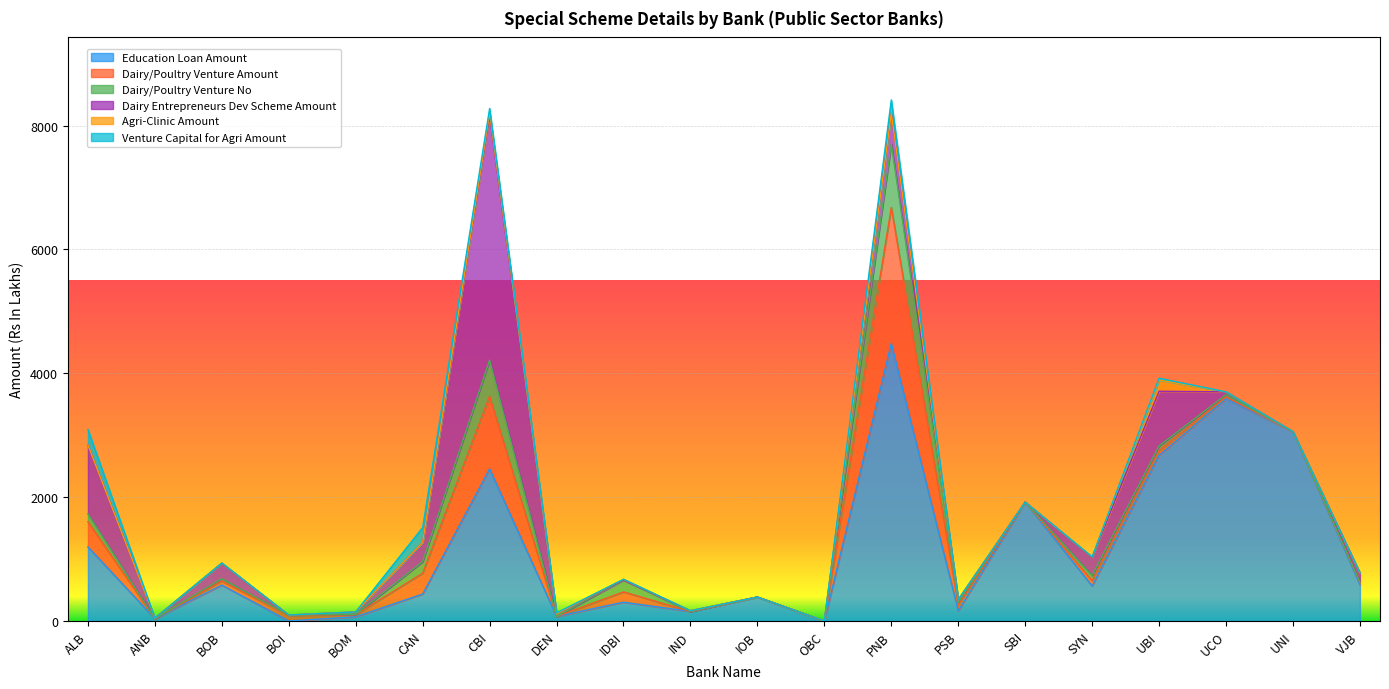

Between UNI and SYN, which is larger?

UNI